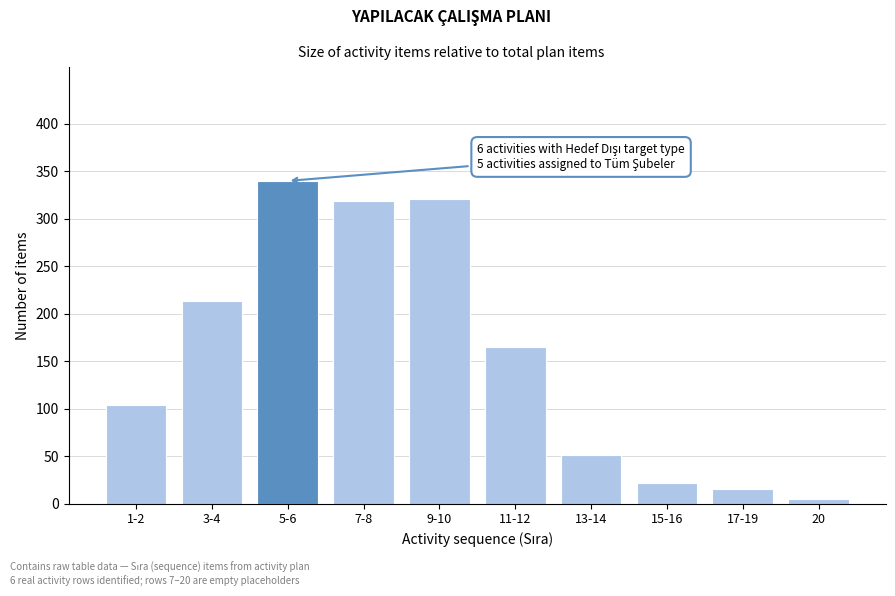

Reading left to right, list all the values displayed in this chart.

1-2=104	3-4=214	5-6=340	7-8=319	9-10=321	11-12=165	13-14=51	15-16=22	17-19=16	20=5